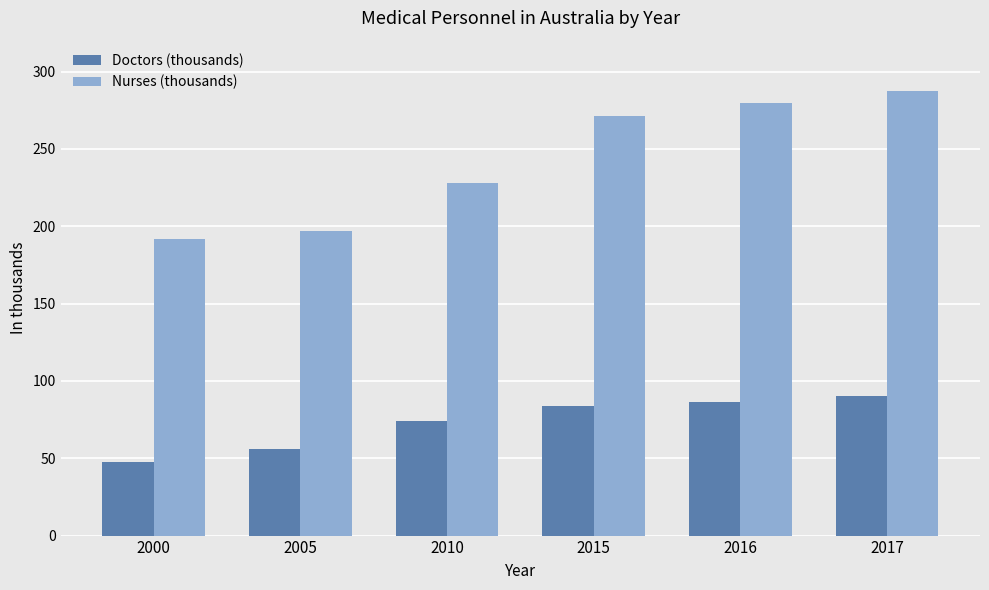

What is the maximum value for Doctors (thousands)?

90.4